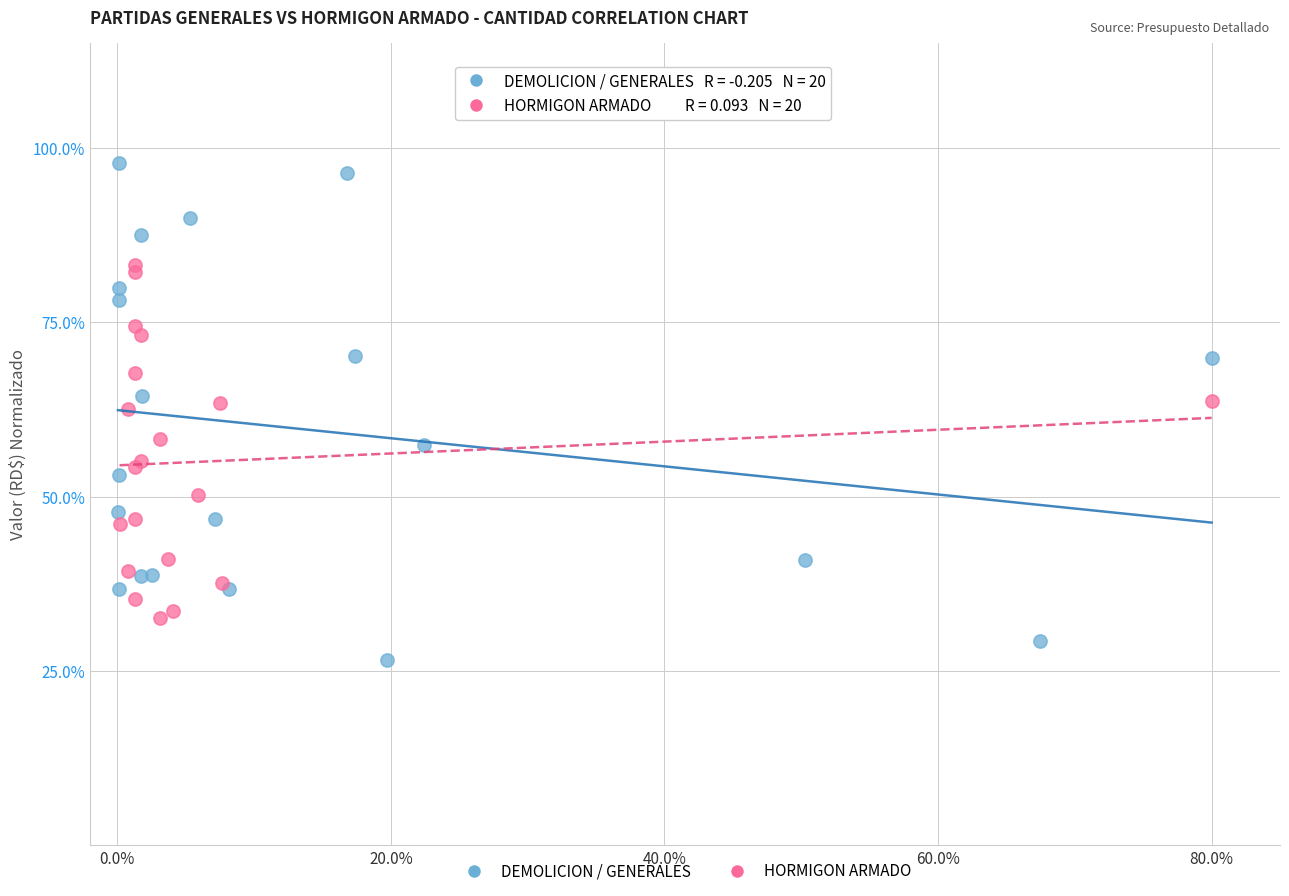

Which series has the largest Y range (max minus min)?

DEMOLICION / GENERALES